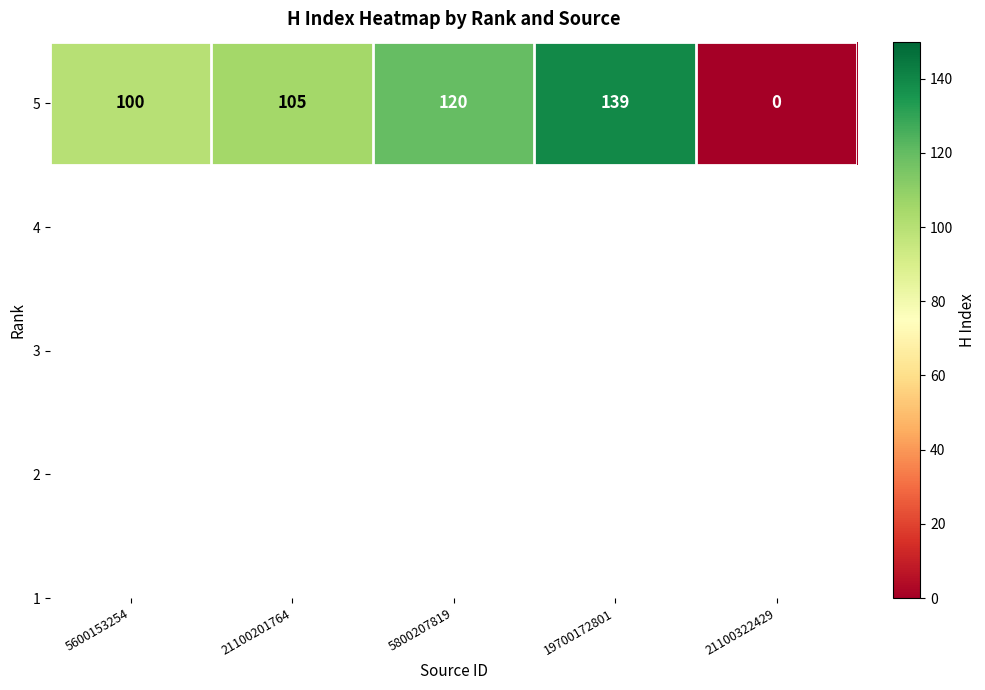

Read the value at 5600153254.

100